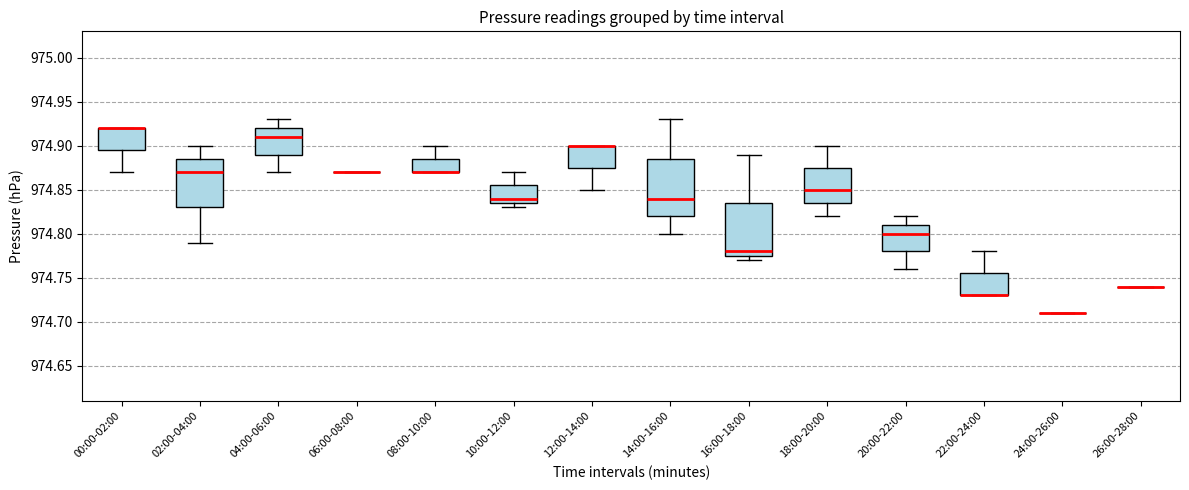

Reading left to right, read every box against the y-axis: the position of its median line, the range the box covers, and the ends of its whiskers. The values are not printed on the chart, so give them approximately, as read against the axis.

00:00-02:00: median 974.920 (drawn on the box's upper edge), box 974.895 to 974.920, whiskers 974.870 to 974.920
02:00-04:00: median 974.870, box 974.830 to 974.885, whiskers 974.790 to 974.900
04:00-06:00: median 974.910, box 974.890 to 974.920, whiskers 974.870 to 974.930
06:00-08:00: box collapsed to a line at 974.870, whiskers 974.870 to 974.870
08:00-10:00: median 974.870 (drawn on the box's lower edge), box 974.870 to 974.885, whiskers 974.870 to 974.900
10:00-12:00: median 974.840, box 974.835 to 974.855, whiskers 974.830 to 974.870
12:00-14:00: median 974.900 (drawn on the box's upper edge), box 974.875 to 974.900, whiskers 974.850 to 974.900
14:00-16:00: median 974.840, box 974.820 to 974.885, whiskers 974.800 to 974.930
16:00-18:00: median 974.780, box 974.775 to 974.835, whiskers 974.770 to 974.890
18:00-20:00: median 974.850, box 974.835 to 974.875, whiskers 974.820 to 974.900
20:00-22:00: median 974.800, box 974.780 to 974.810, whiskers 974.760 to 974.820
22:00-24:00: median 974.730 (drawn on the box's lower edge), box 974.730 to 974.755, whiskers 974.730 to 974.780
24:00-26:00: box collapsed to a line at 974.710, whiskers 974.710 to 974.710
26:00-28:00: box collapsed to a line at 974.740, whiskers 974.740 to 974.740